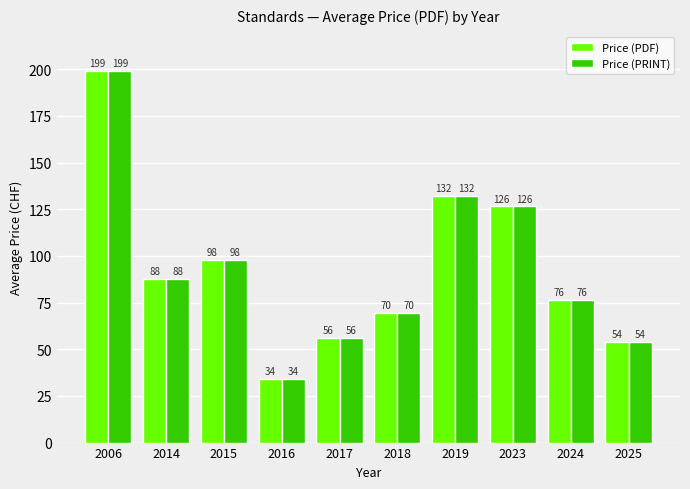

What is the average value of the Price (PDF) series?

93.3